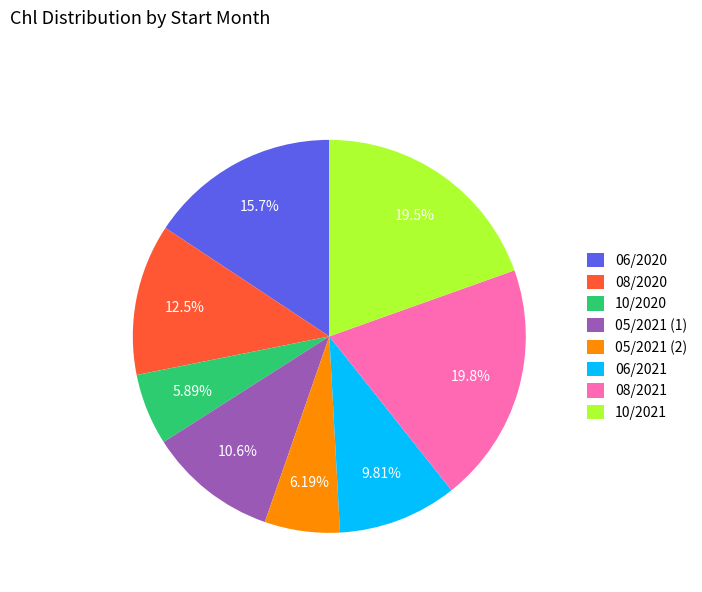

Which has a higher value, 08/2020 or 10/2021?

10/2021